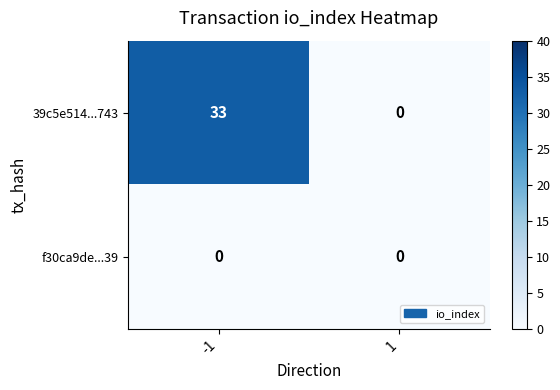

What is the spread (max minus min) of values at -1?

33